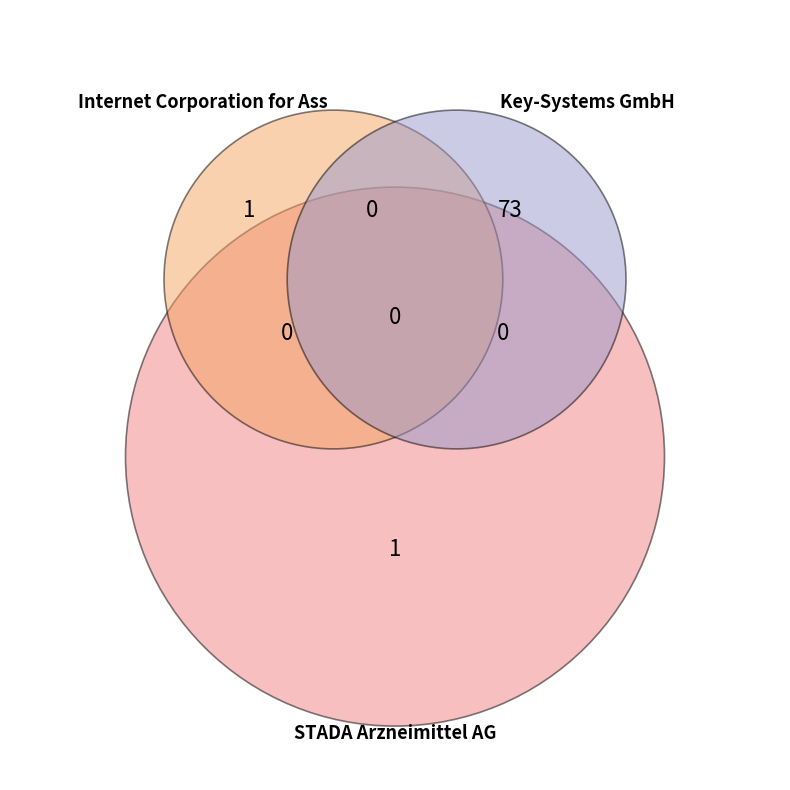

What is the smallest slice in the pie chart?

Internet Corporation for Assigned Names